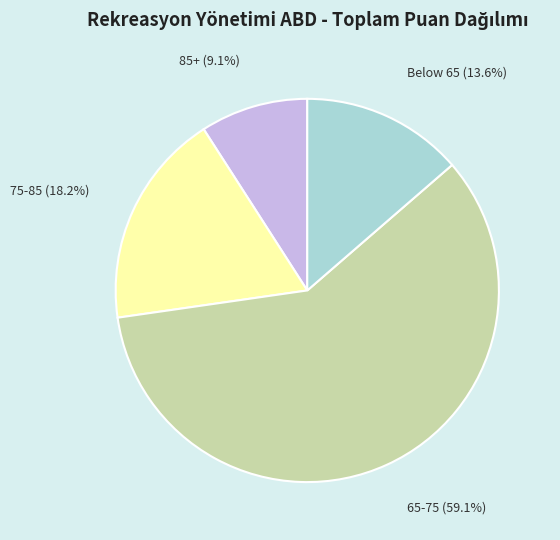

Does any single category account for the majority?

Yes